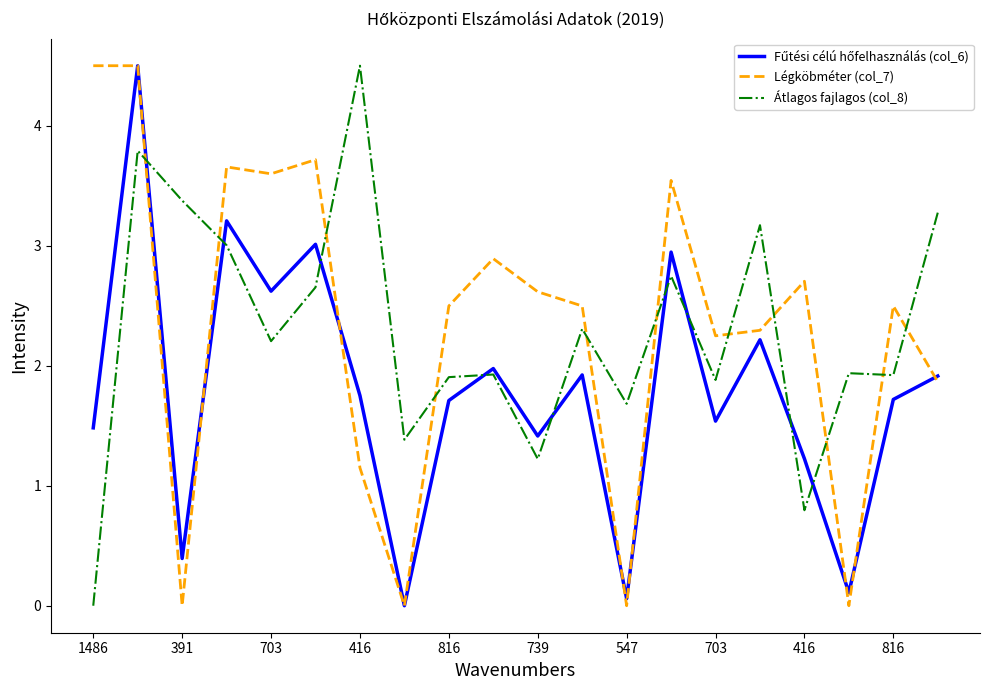

True or false: Légköbméter (col_7) and Átlagos fajlagos (col_8) cross at least once.

True